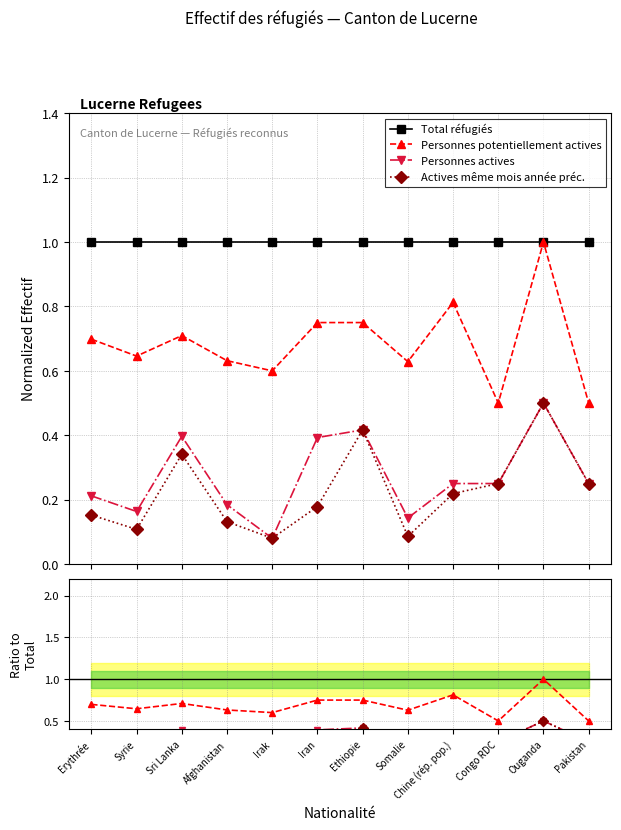

What is the difference between the second highest and second lowest values in the Personnes actives series?

0.3